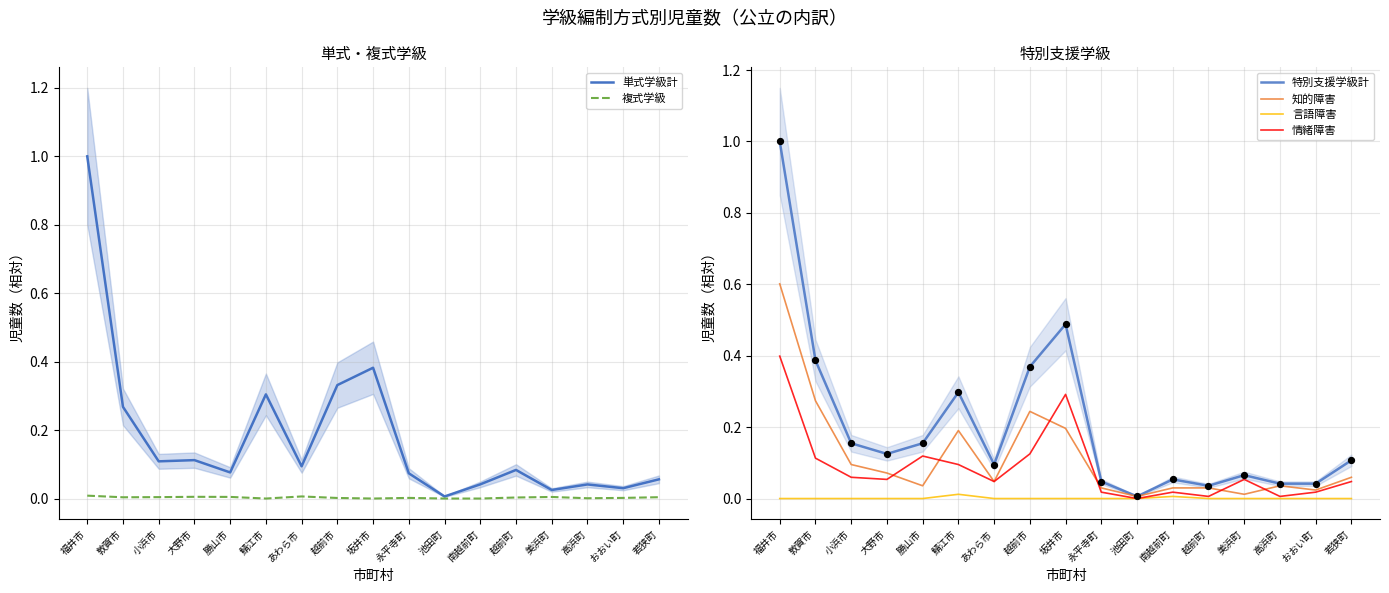

What is the total value across all series at 鯖江市?

0.9